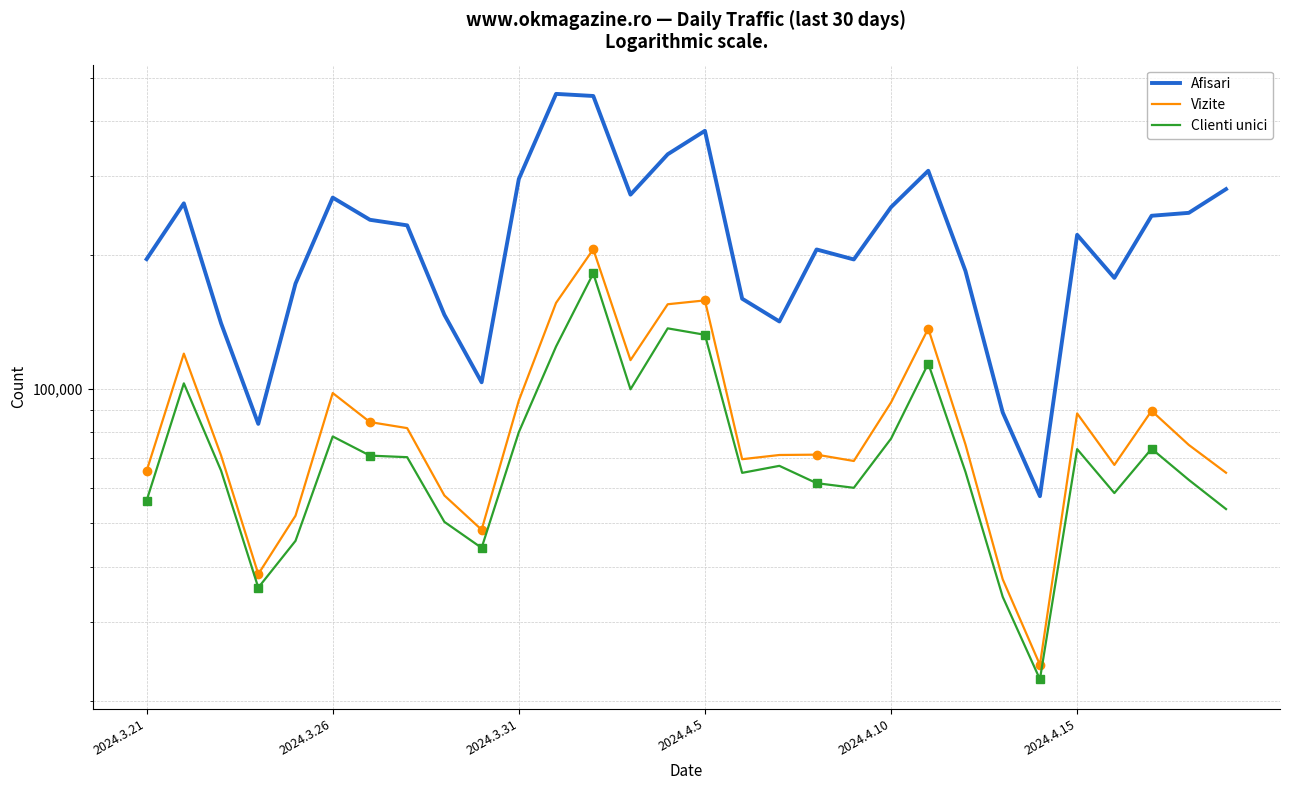

List the labels in order of Clienti unici value, largest first.

12, 14, 15, 11, 21, 2024.3.26, 13, 10, 2024.4.15, 20, 27, 25, 6, 7, 17, 2024.3.31, 22, 16, 28, 18, 19, 26, 2024.3.21, 29, 8, 2024.4.10, 9, 2024.4.5, 23, 24